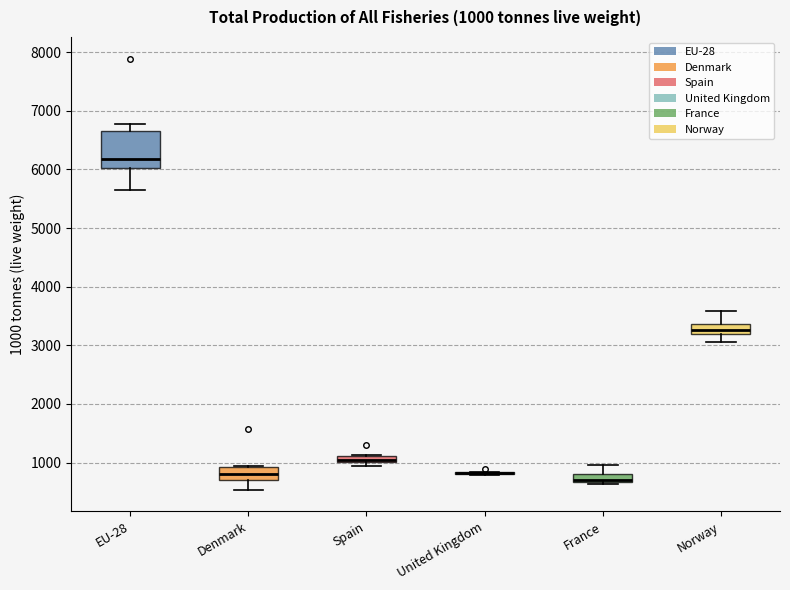

Which box is the tallest, from its lower edge to its upper edge?

EU-28